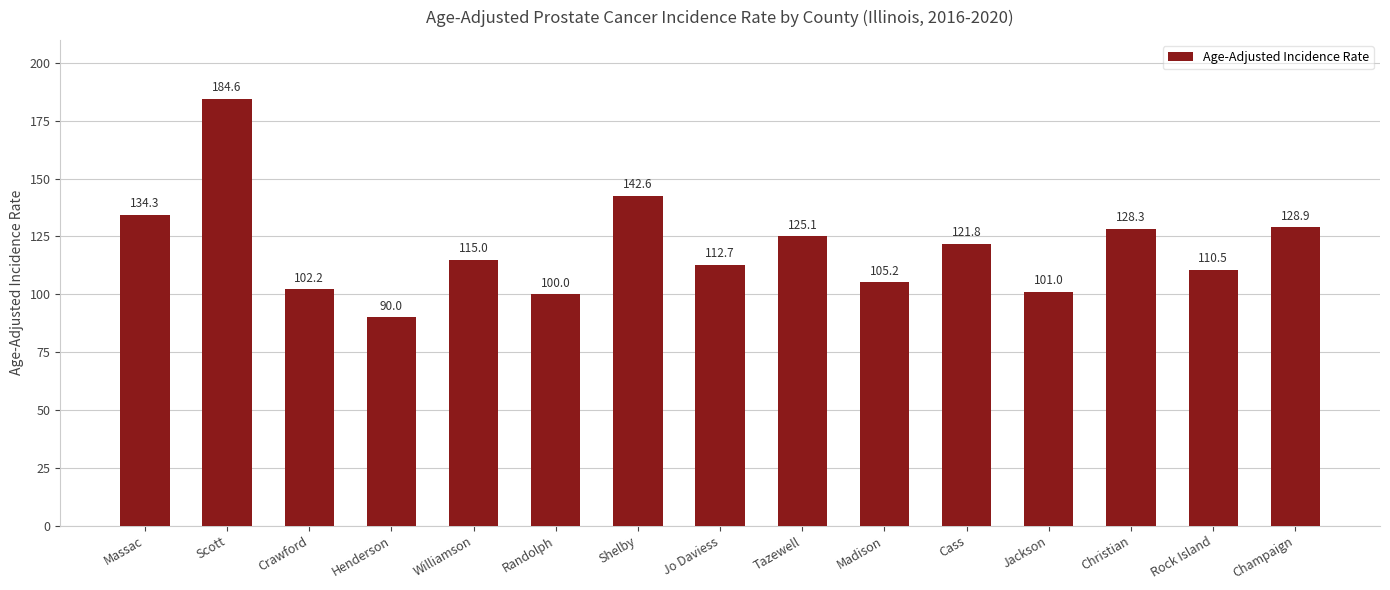

What is the greatest value displayed?

184.6